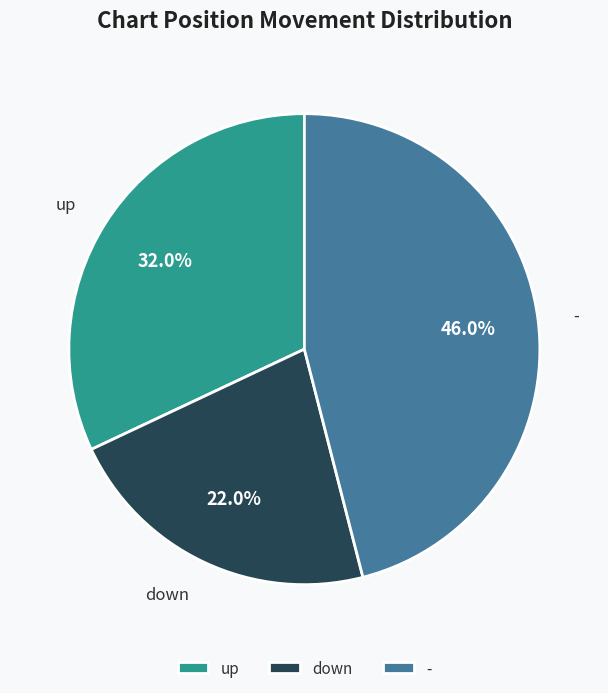

Does any single category account for the majority?

No